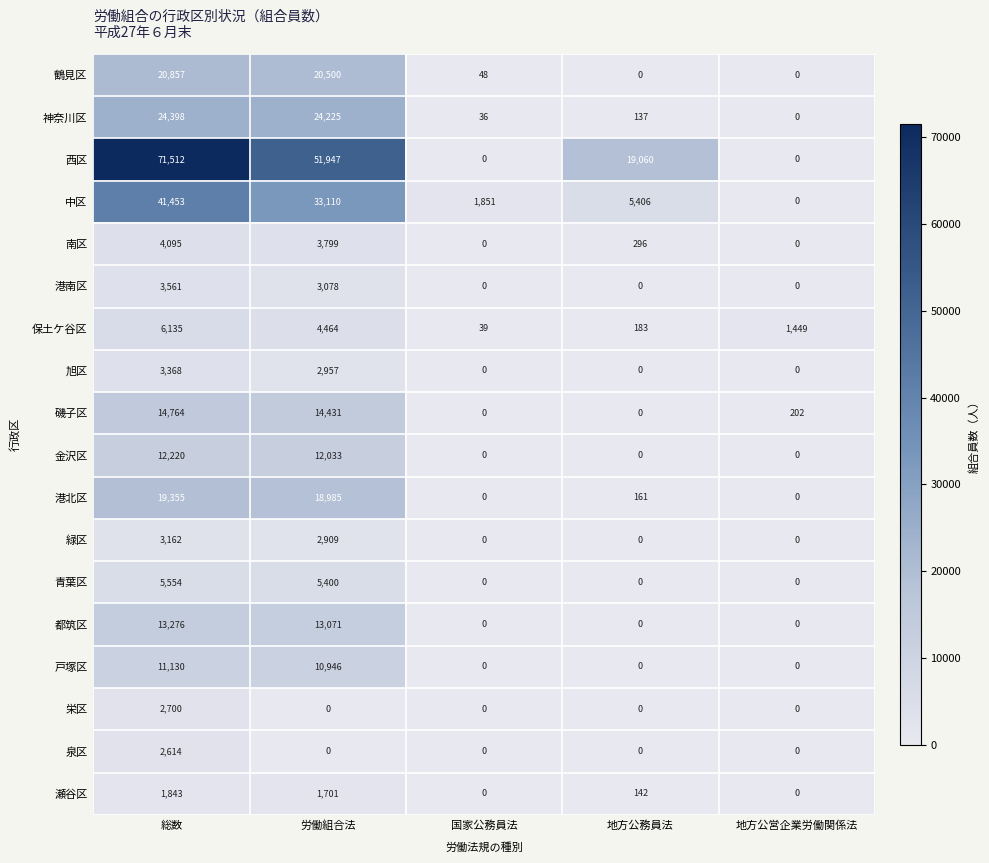

Is it true that 南区 equals 3799 at 労働組合法?

True